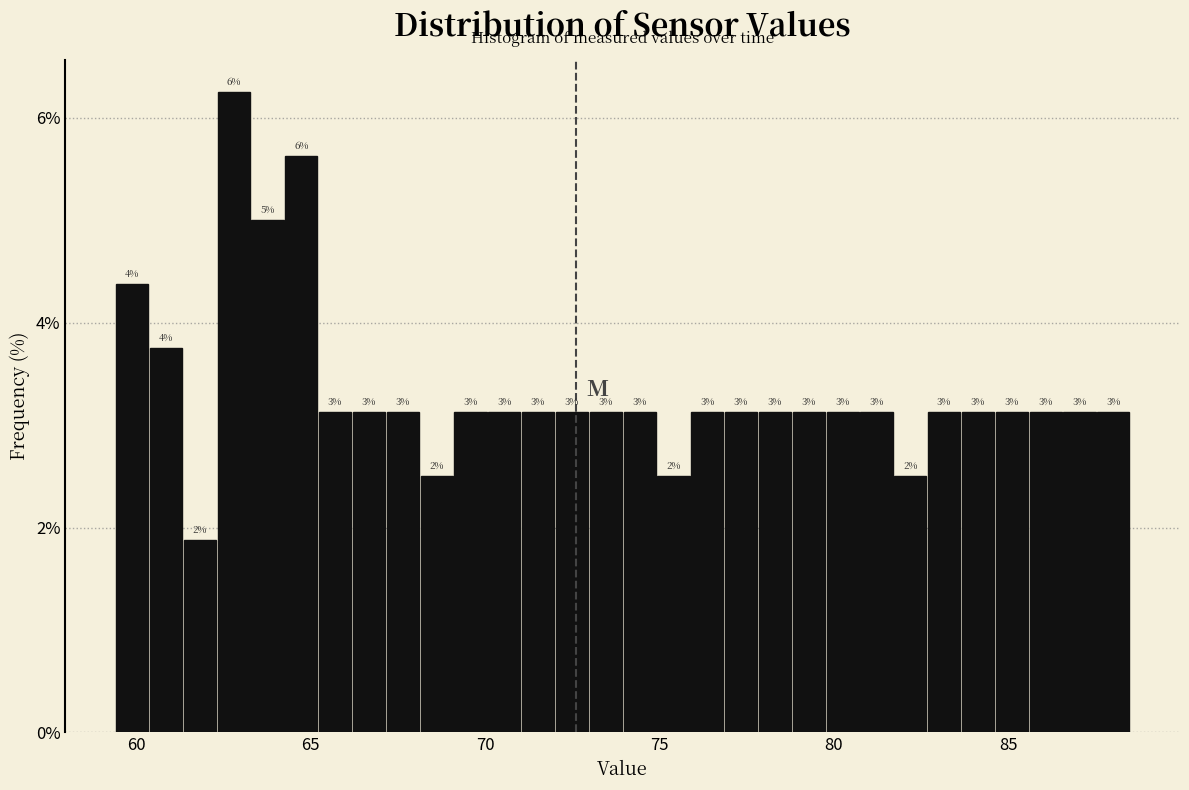

Around what value on the x-axis is the tallest bar? Give the approximate position of its centre, as read against the axis.

63.0